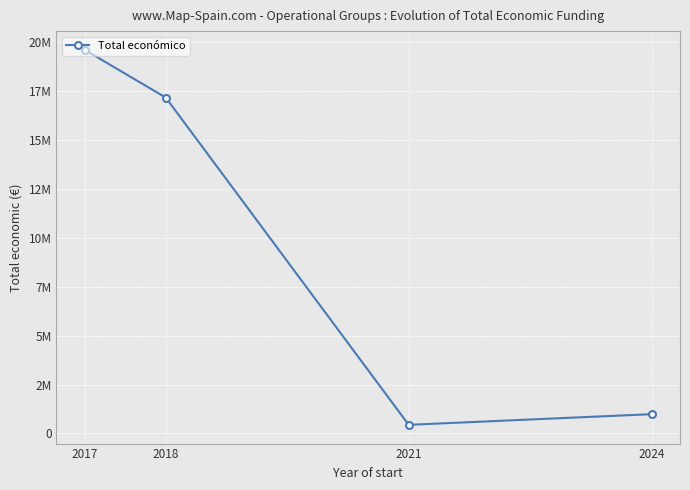

List the labels in order of value, smallest first.

2021, 2024, 2018, 2017